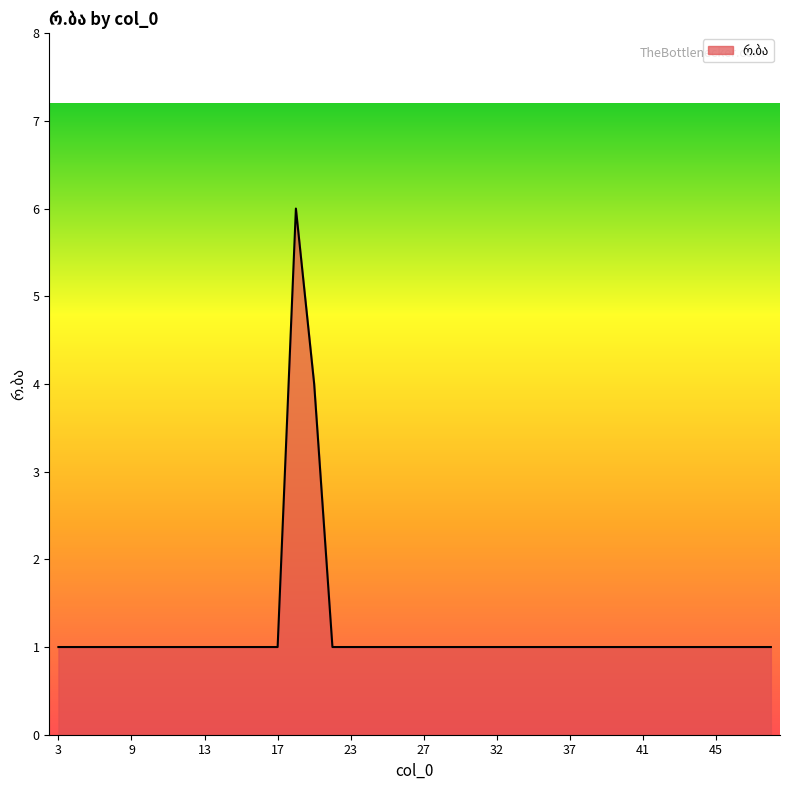

What is the maximum value shown in the chart?

6